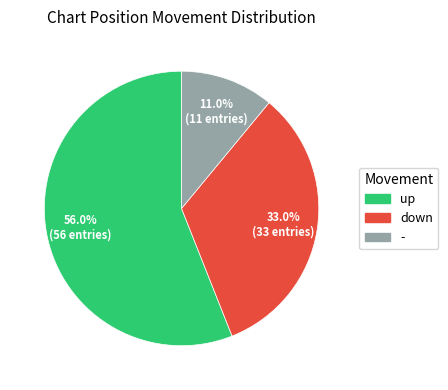

The down slice represents 33% of the pie. True or false?

True